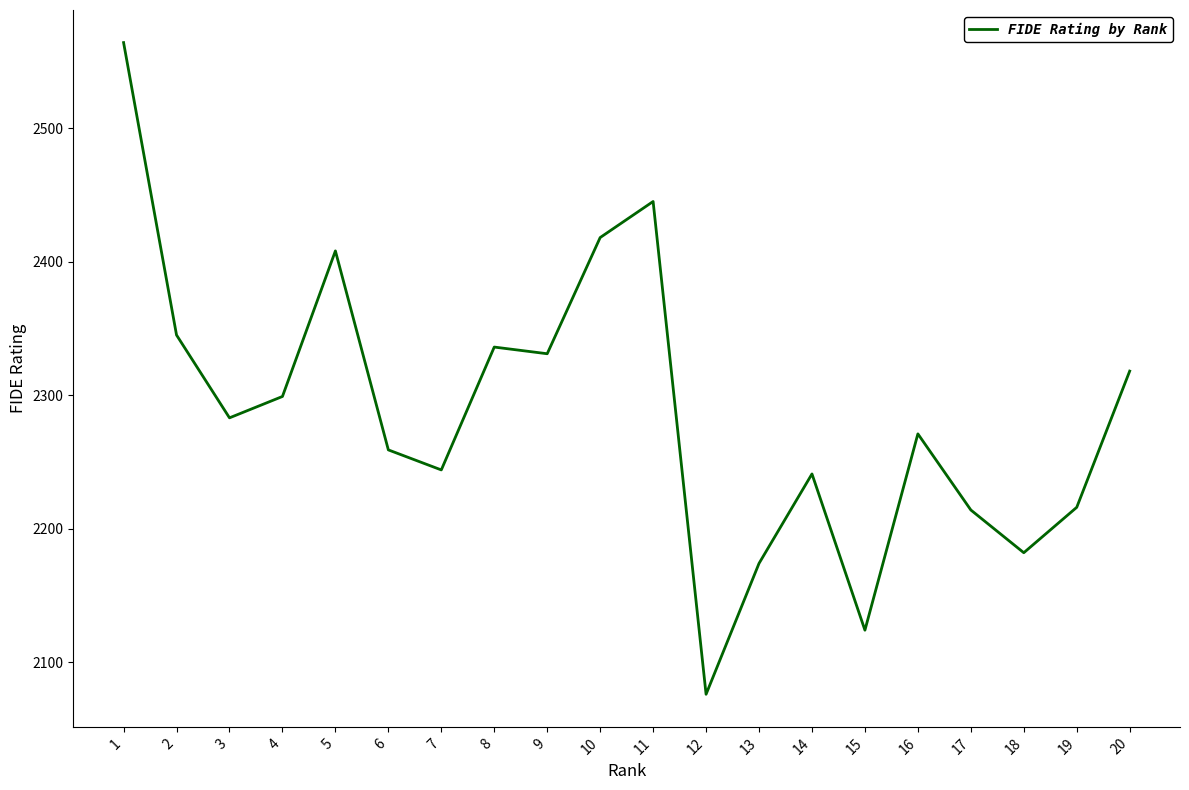

What is the difference between the maximum and minimum values?

488